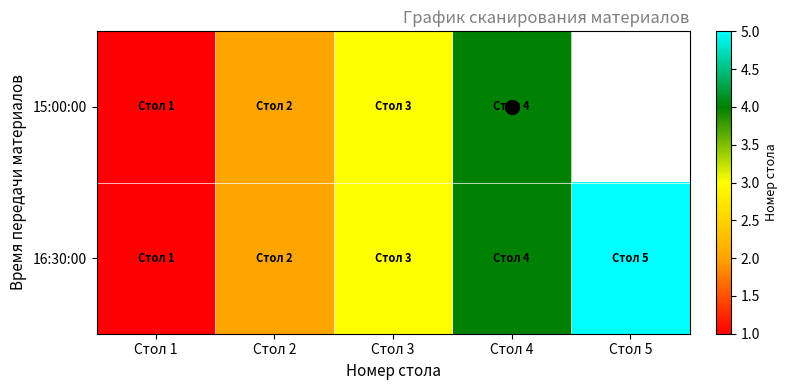

Which series has the widest spread of values?

16:30:00